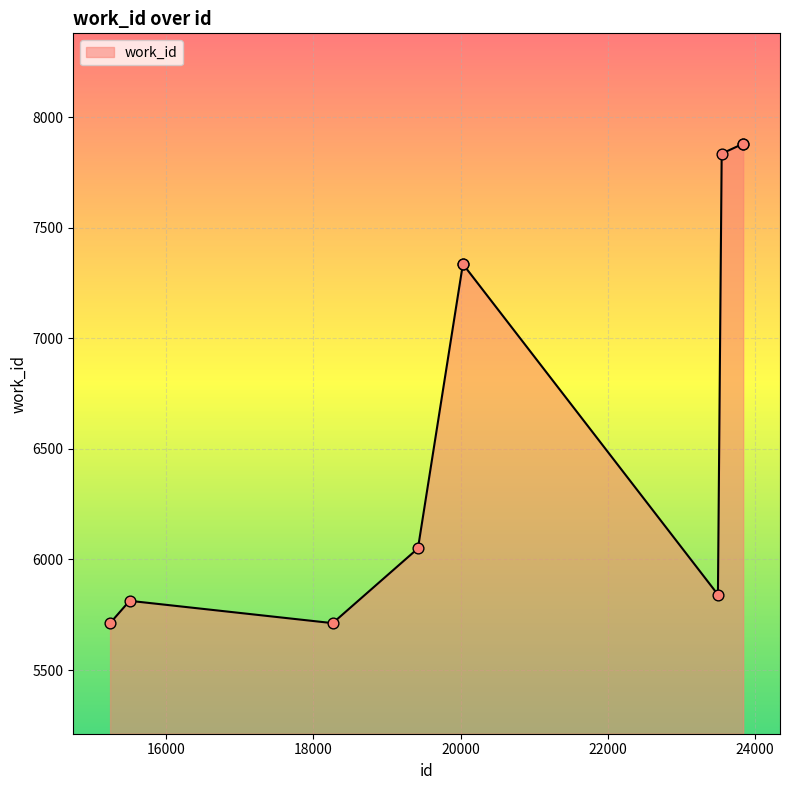

What is the difference between the maximum and minimum values?

2167